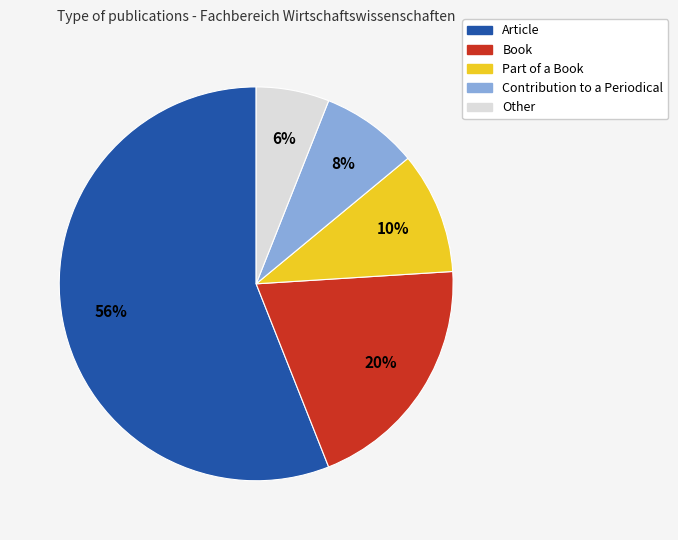

Is there a majority slice in this chart?

Yes